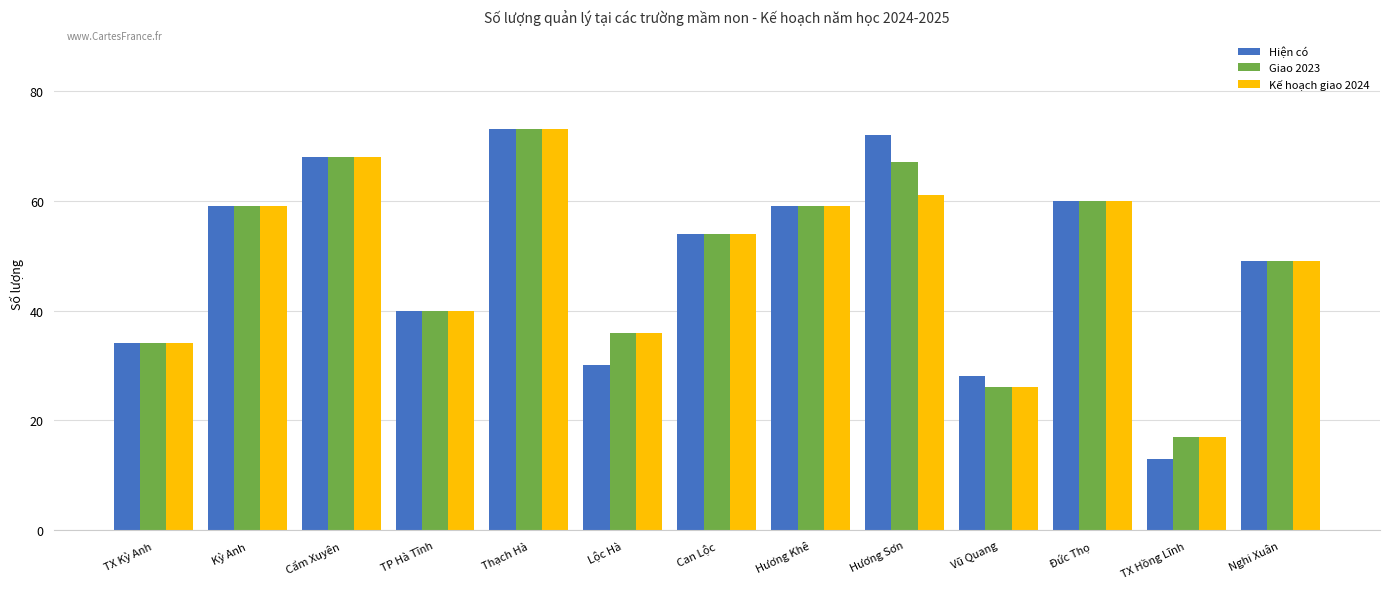

At which label does Hiện có first exceed 54?

Kỳ Anh